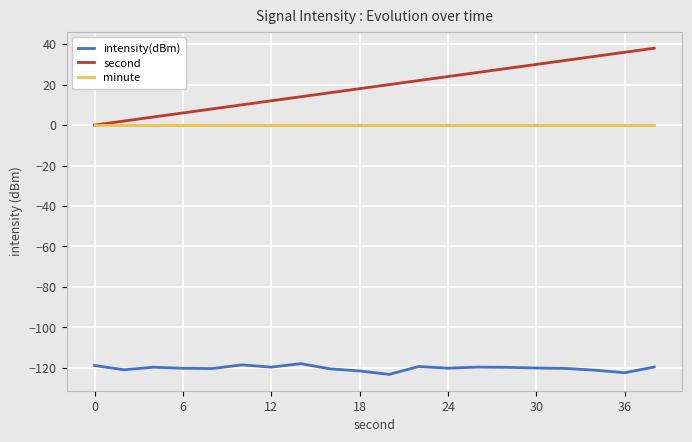

True or false: intensity(dBm) and minute intersect in this chart.

False